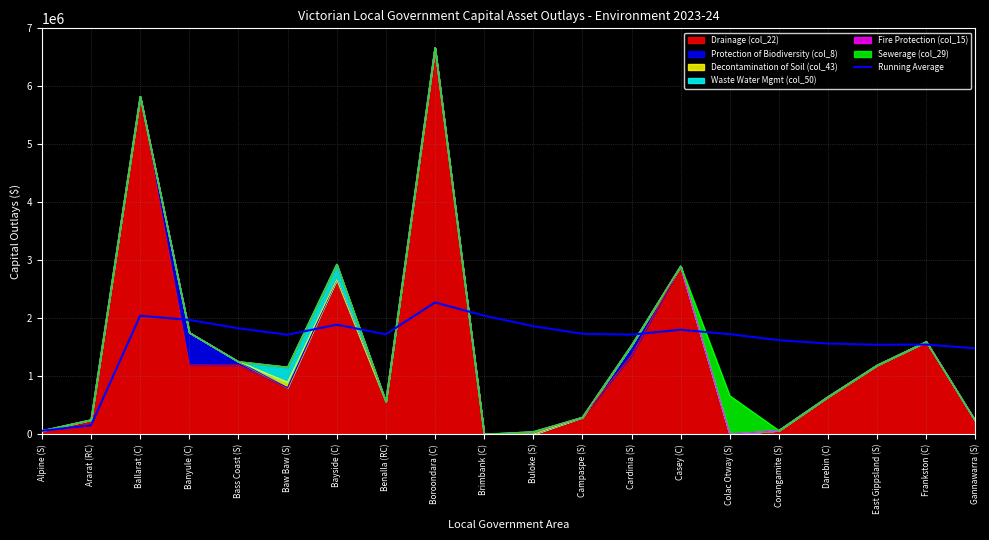

Which category has the highest value across all series?

Boroondara (C)